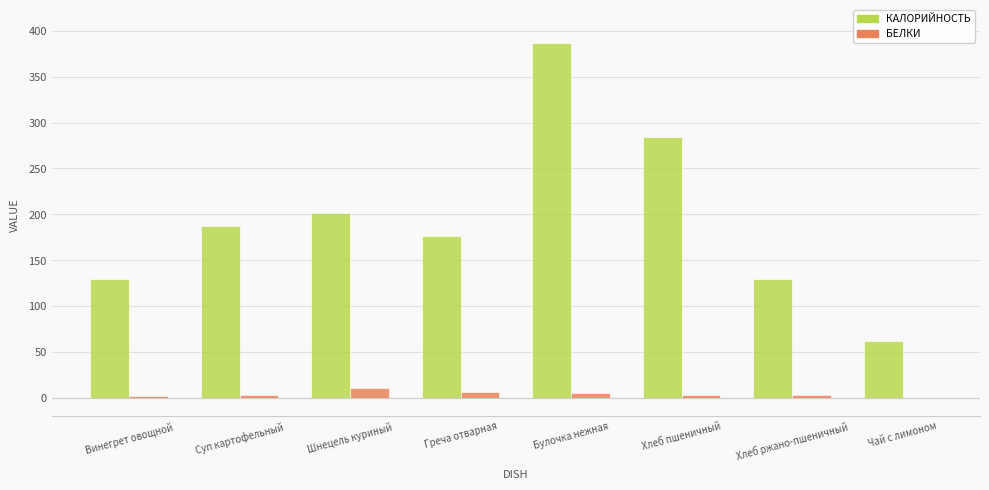

At which category is the sum across all series the highest?

Булочка нежная